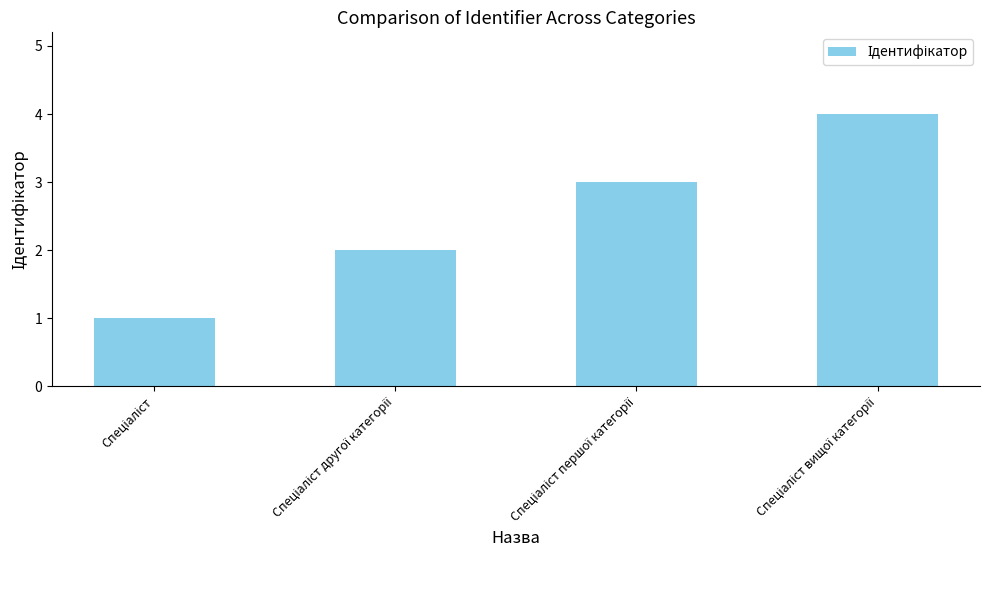

What is the maximum value shown in the chart?

4